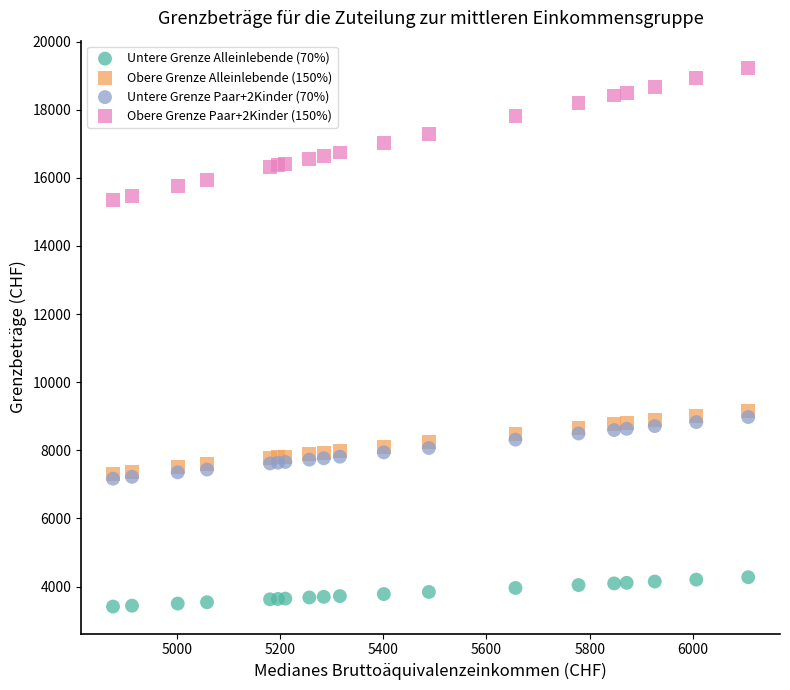

Which series reaches the maximum Y coordinate?

Obere Grenze Paar+2Kinder (150%)